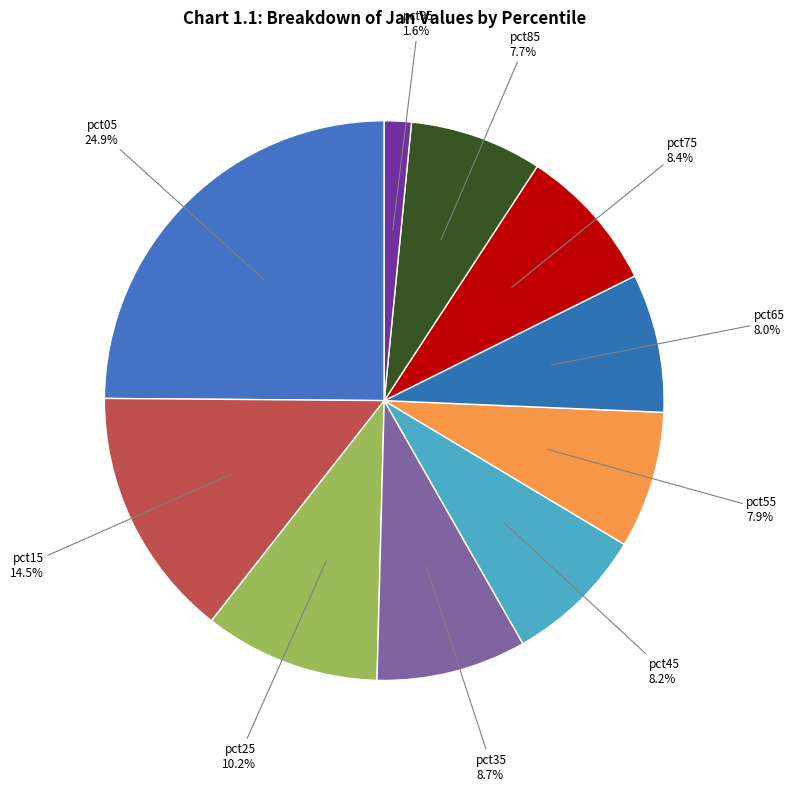

The pct05 slice represents 13% of the pie. True or false?

False